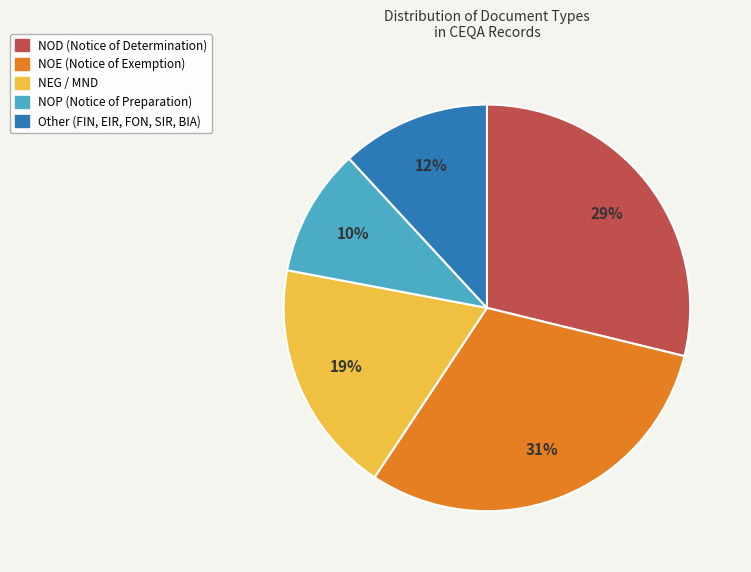

To the nearest percent, what is the average slice percentage?

20%